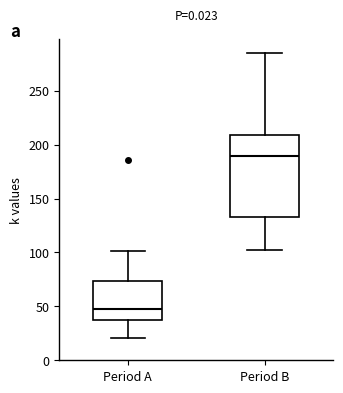

Reading left to right, transcribe this box plot: for each box, give where its median line is, the range the box spans, and where its two whiskers end, as read against the y-axis. The values are not printed on the chart, so give them approximately, as read against the axis.

Period A: median 50, box 35 to 75, whiskers 20 to 100
Period B: median 190, box 135 to 210, whiskers 100 to 285